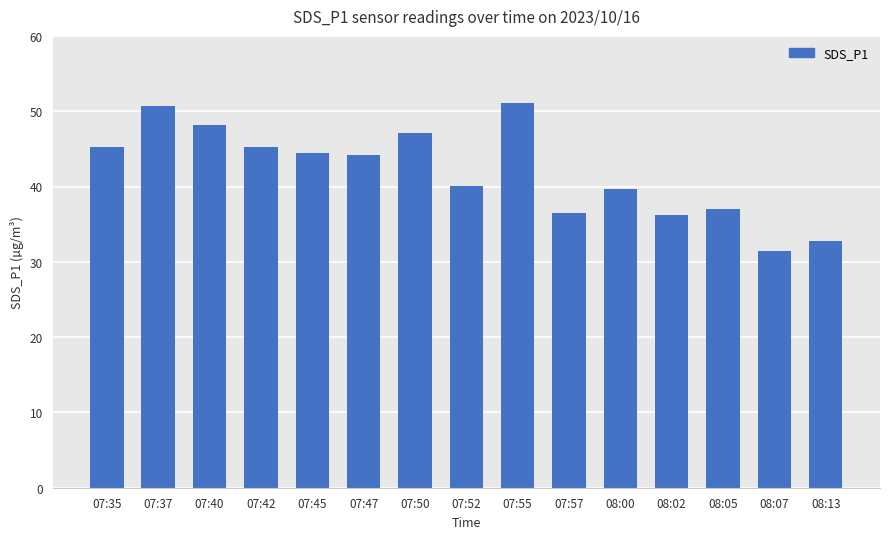

Approximately how many times larger is the value at 07:40 compared to 07:35?

1.1